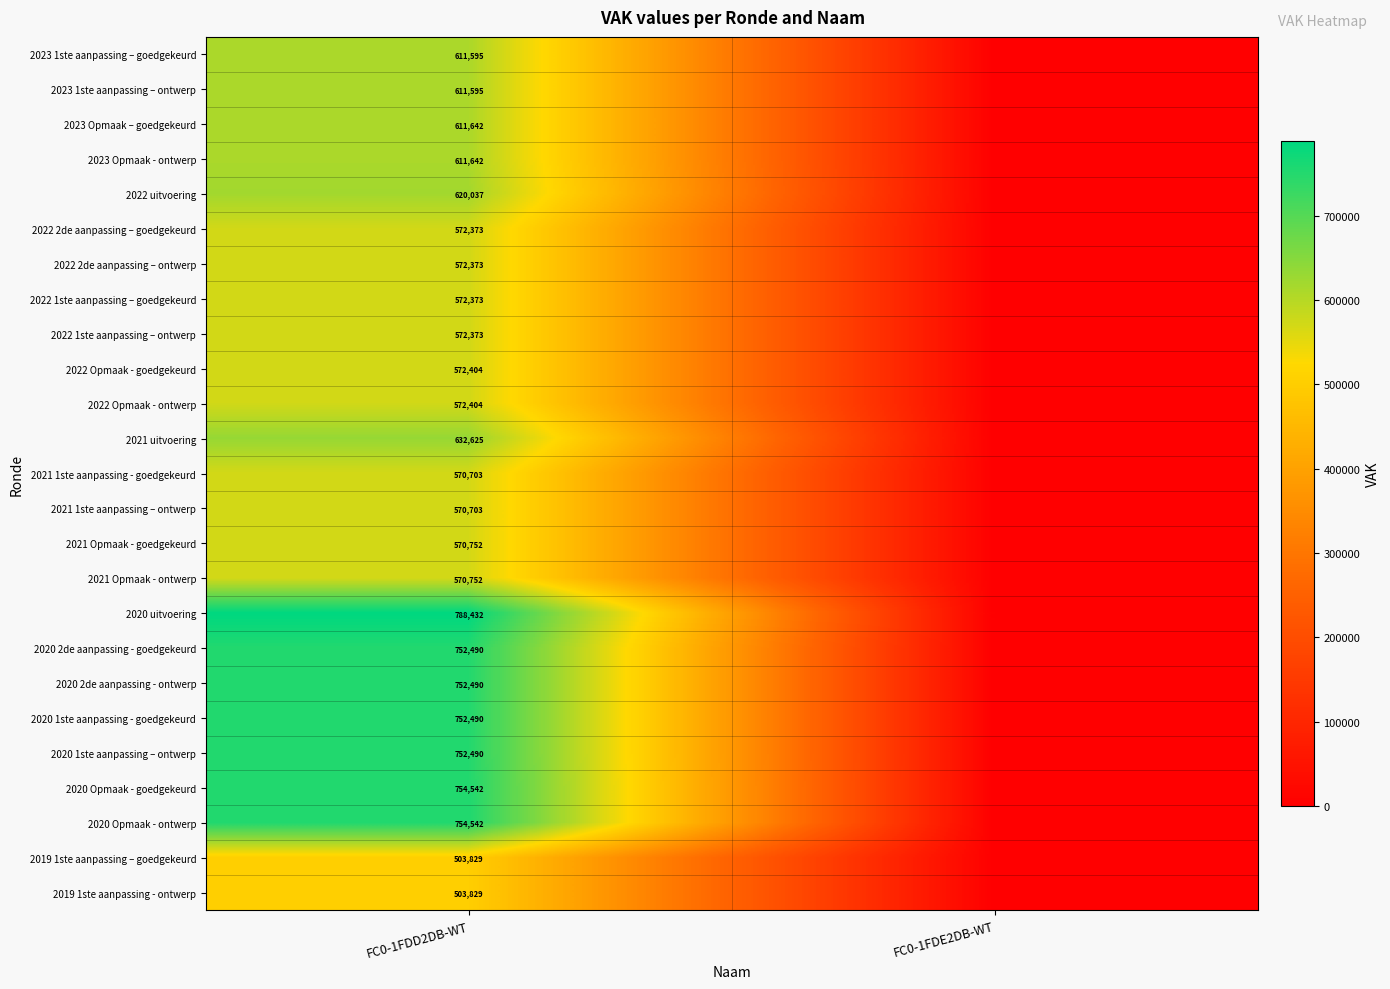

The value of 2020 2de aanpassing - ontwerp at FC0-1FDD2DB-WT is 752490. True or false?

True